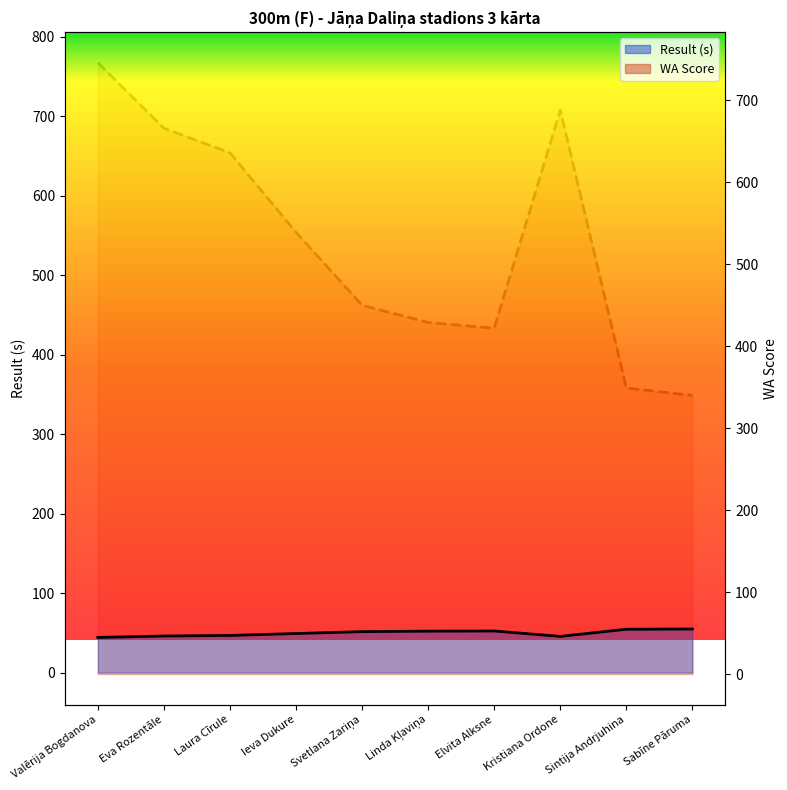

What is the lowest value of the Result series?

44.2